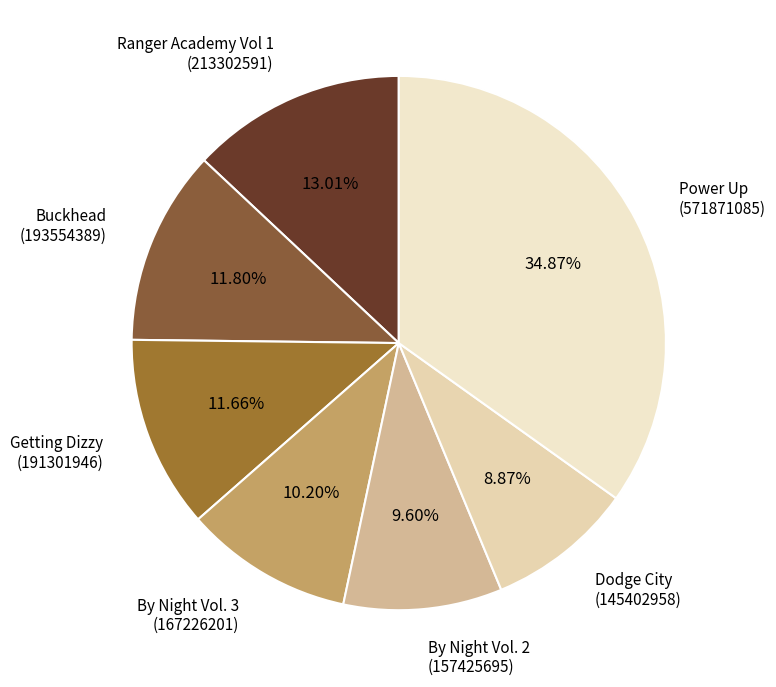

What is the largest slice in the pie chart?

Power Up (571871085)